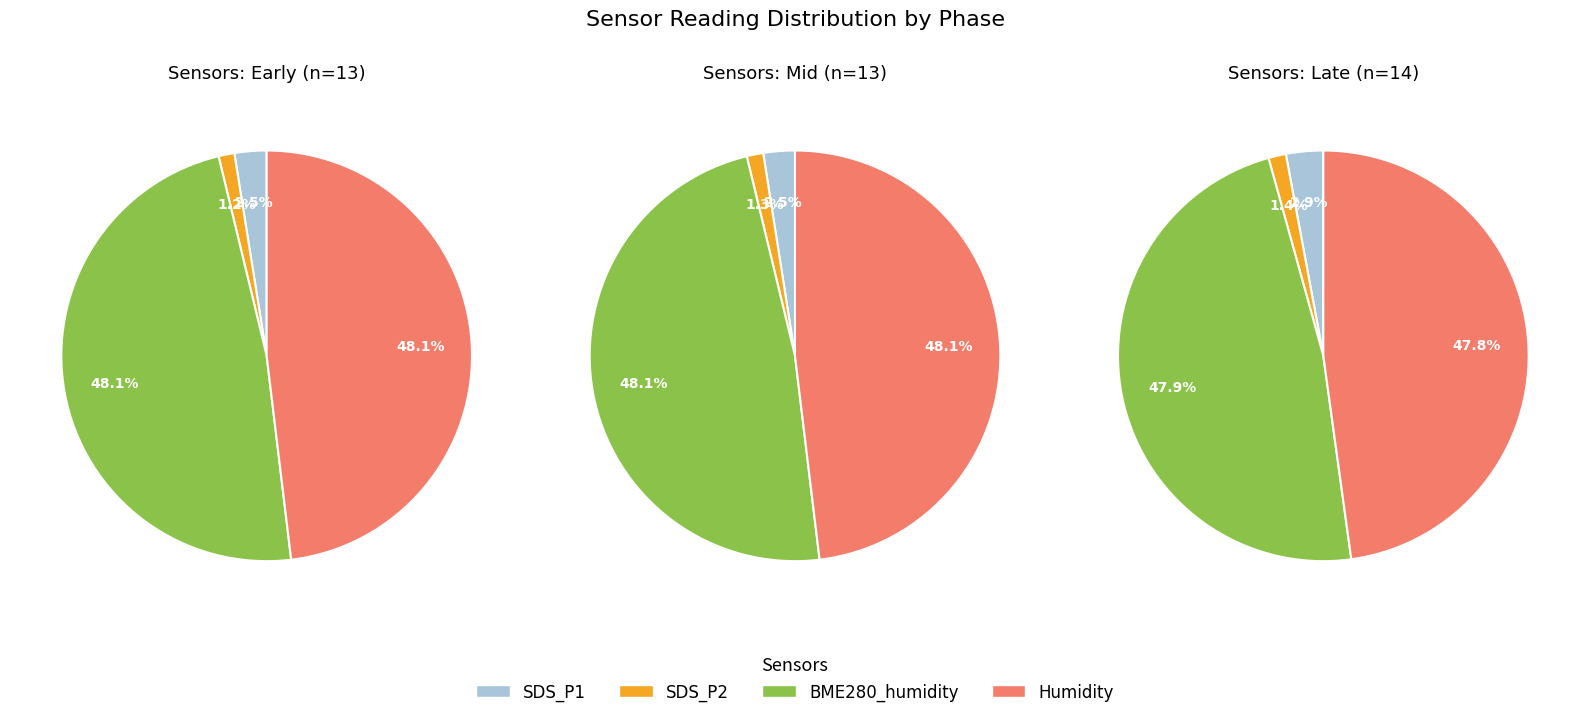

To the nearest percent, what portion does 26 represent?

2%